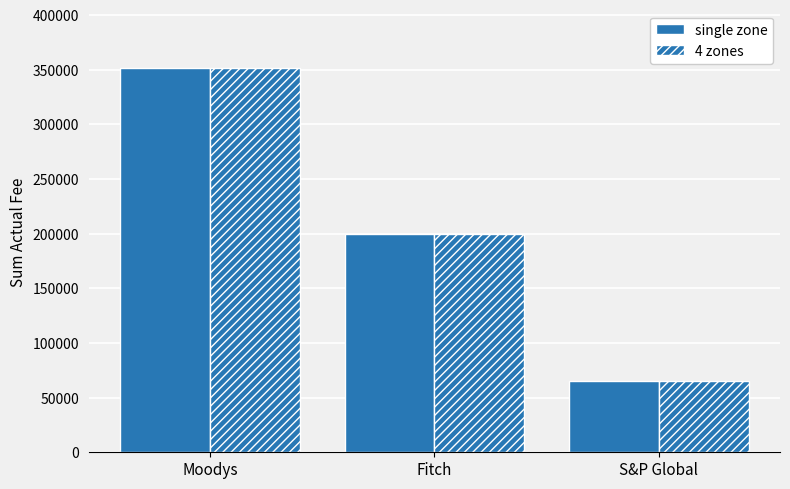

How many values in the 4 zones series are below 199500?

1